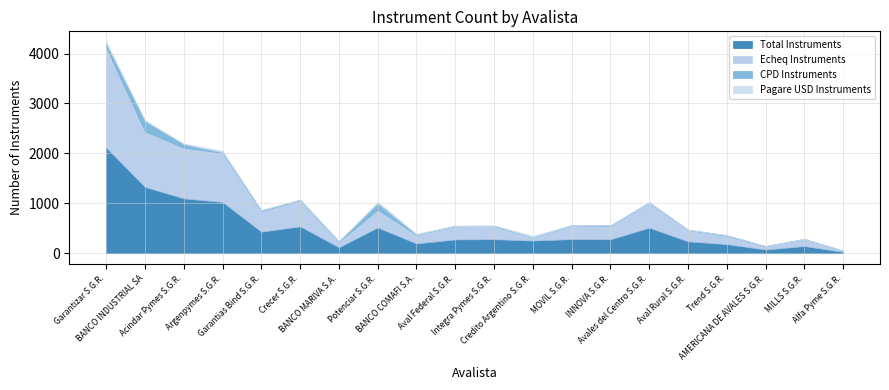

What are all the series names shown in the legend?

Total Instruments, Echeq Instruments, CPD Instruments, Pagare USD Instruments